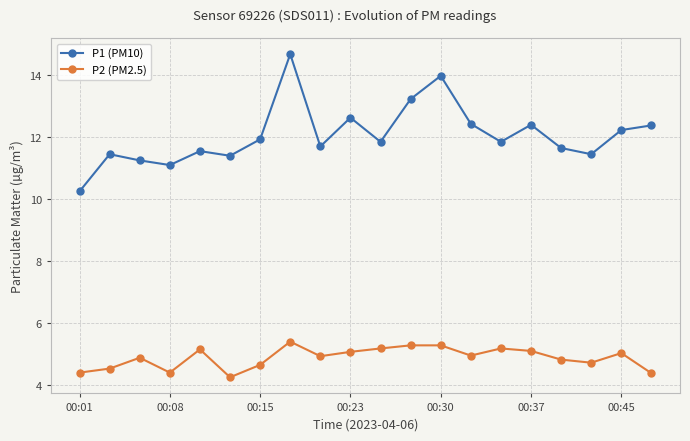

True or false: P2 (PM2.5) has more than 2 interior local peaks.

True